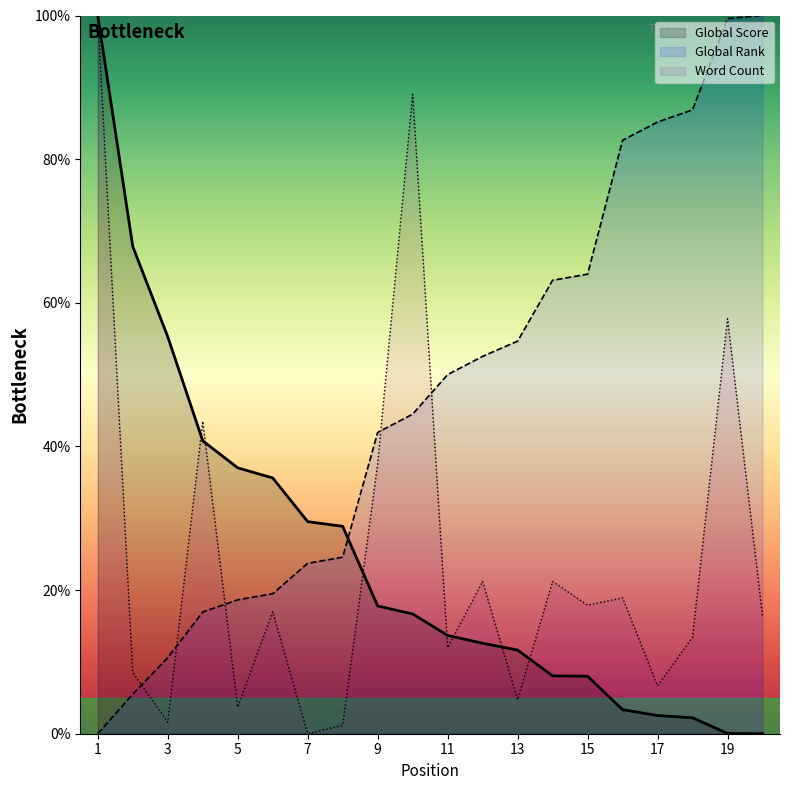

True or false: Global Rank and Global Score intersect in this chart.

True